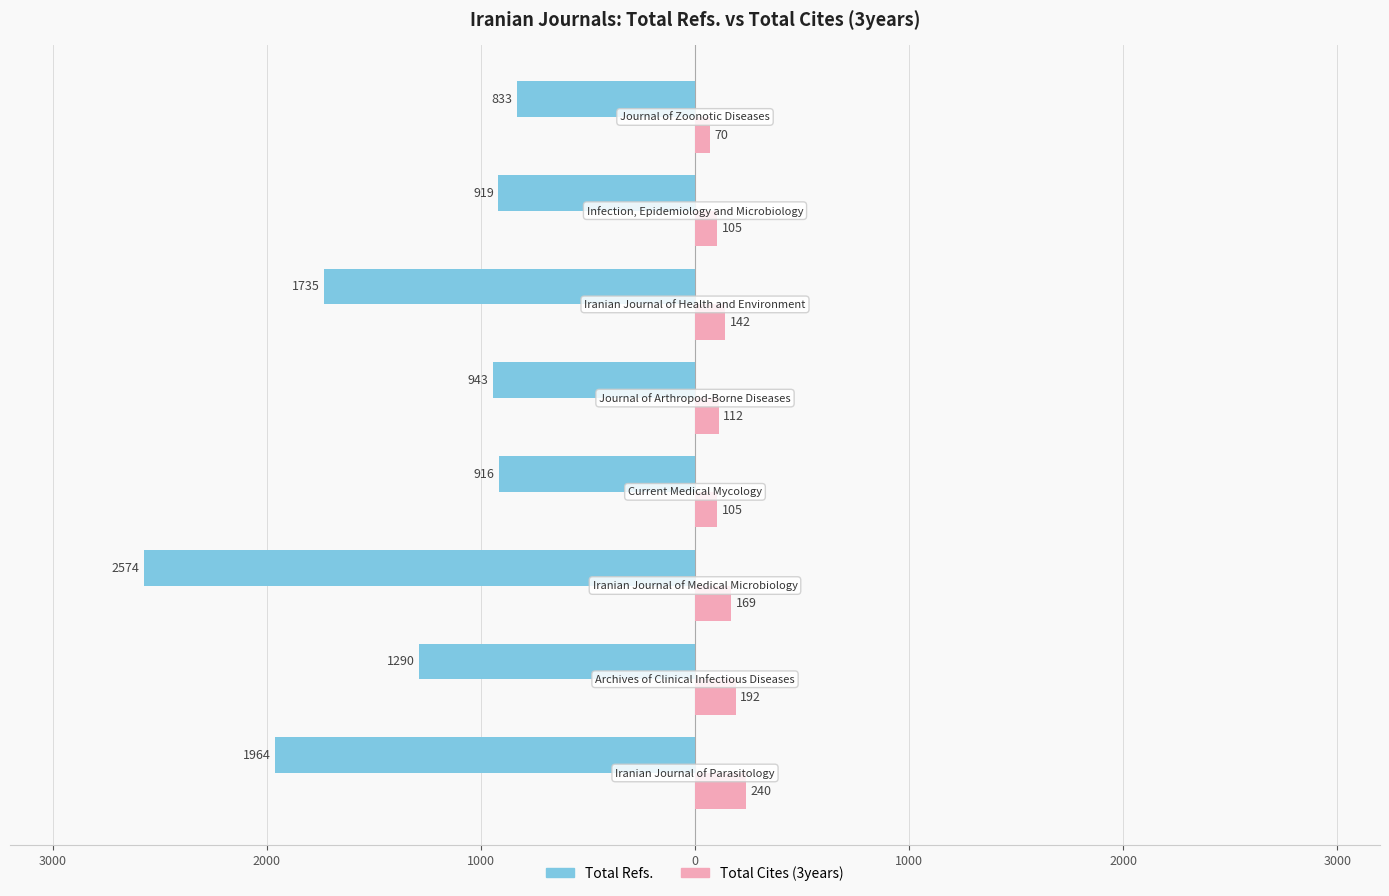

What are all the series names shown in the legend?

Total Refs., Total Cites (3years)